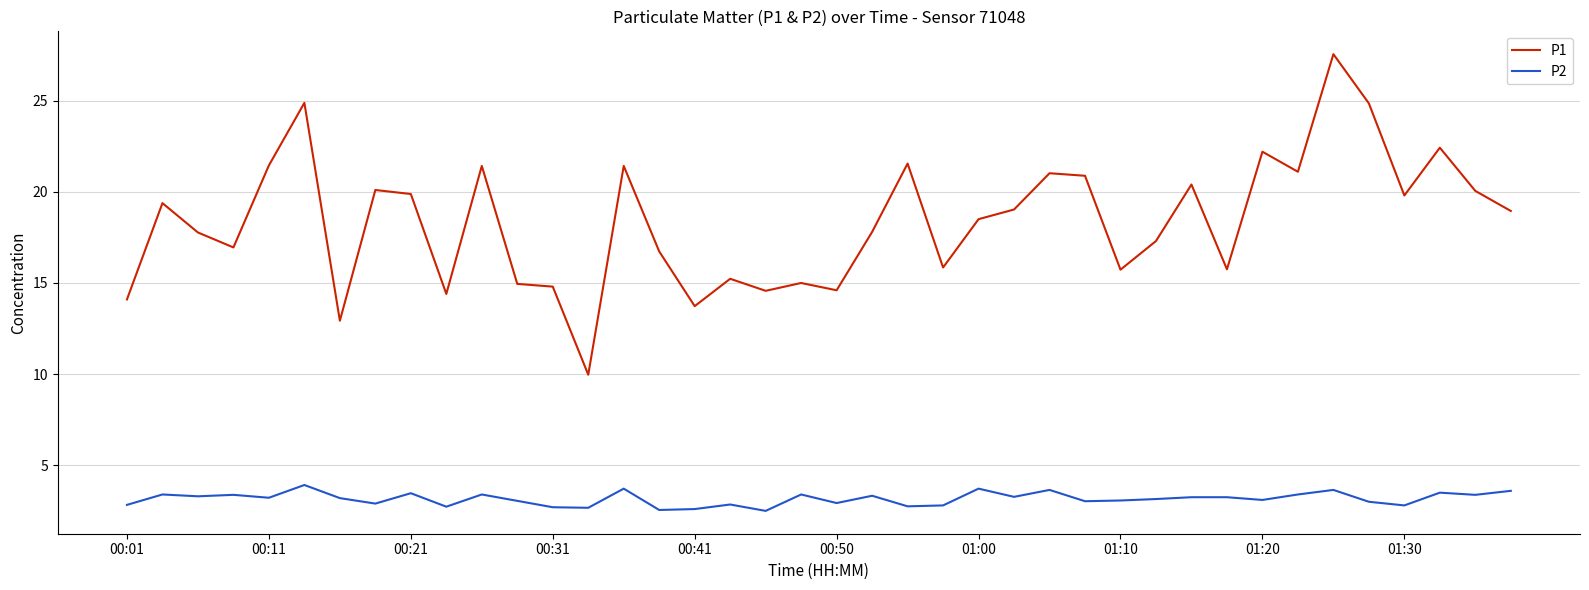

How many distinct data groups are displayed?

2